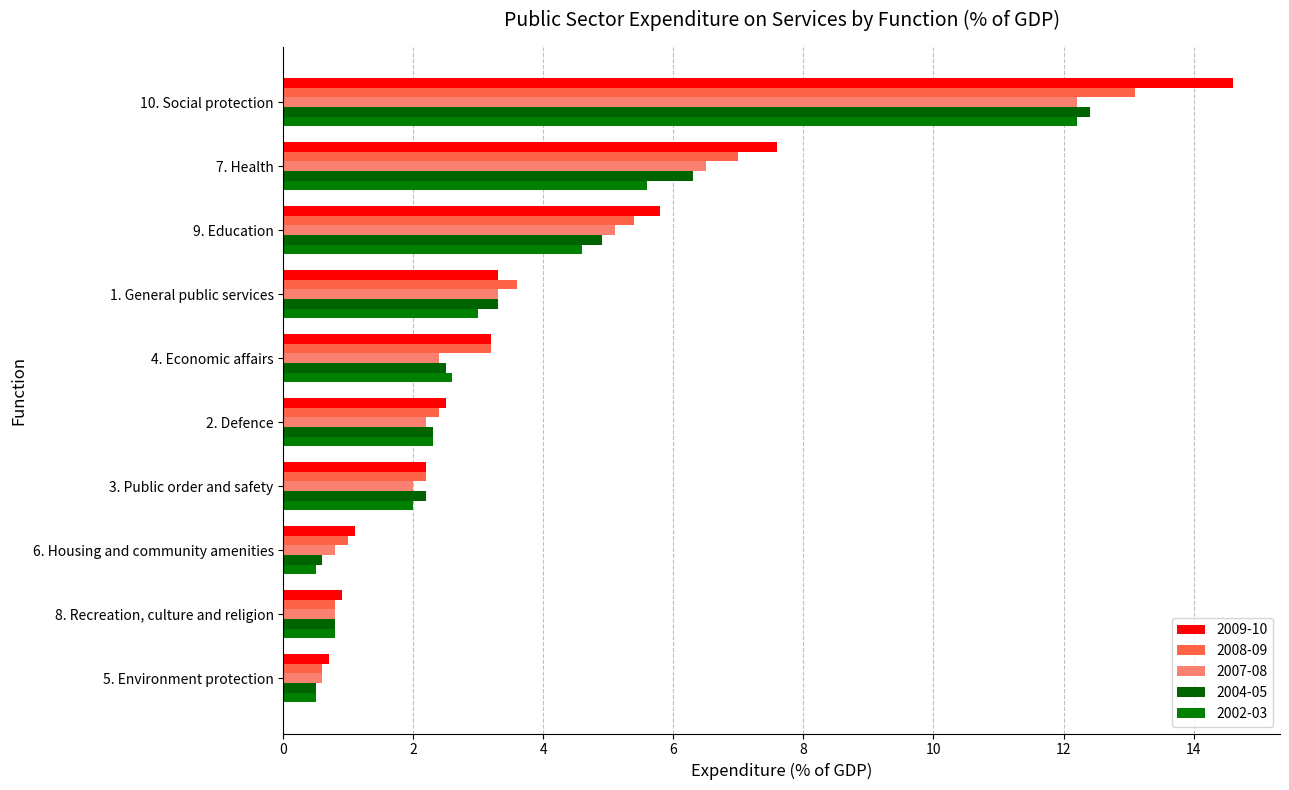

Count the number of data series in this chart.

5